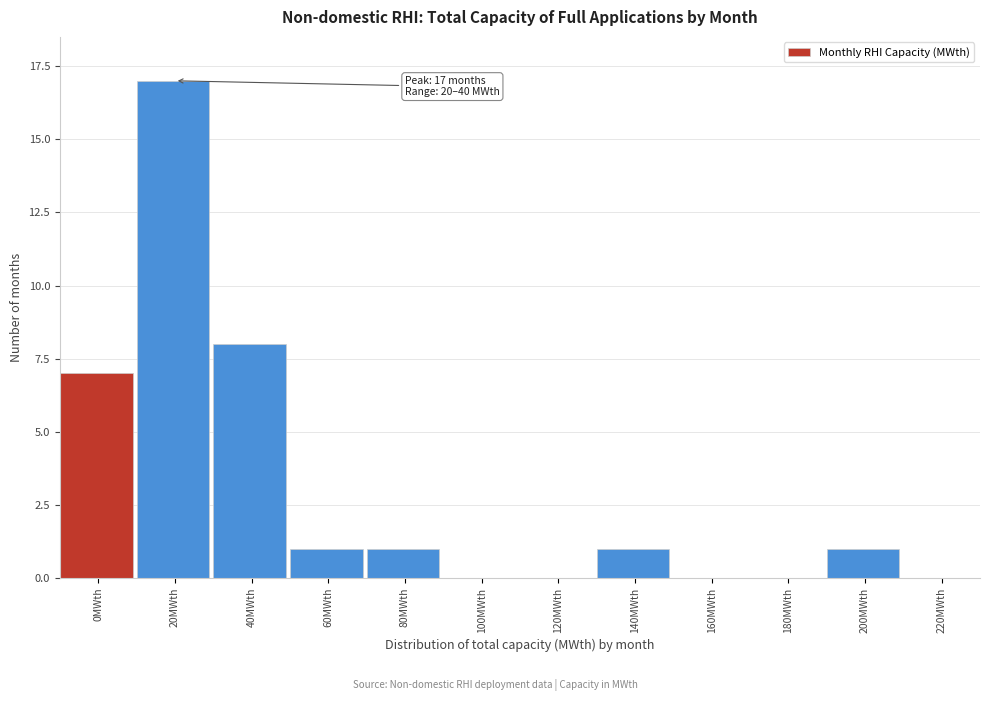

Reading left to right, transcribe all the data shown in this chart.

0MWth=7	20MWth=17	40MWth=8	60MWth=1	80MWth=1	100MWth=0	120MWth=0	140MWth=1	160MWth=0	180MWth=0	200MWth=1	220MWth=0